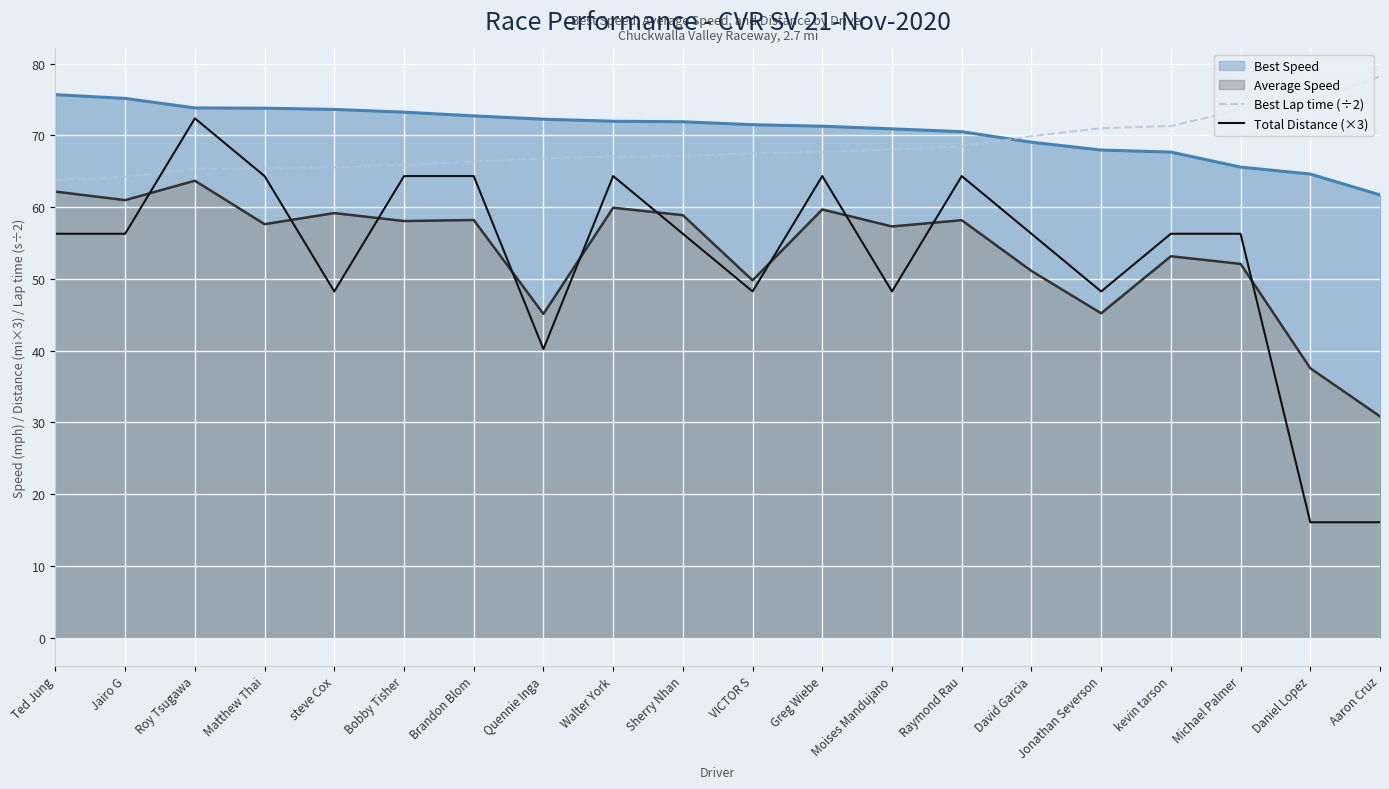

Where is Best Lap time (÷2) nearest to the value 70?

David Garcia